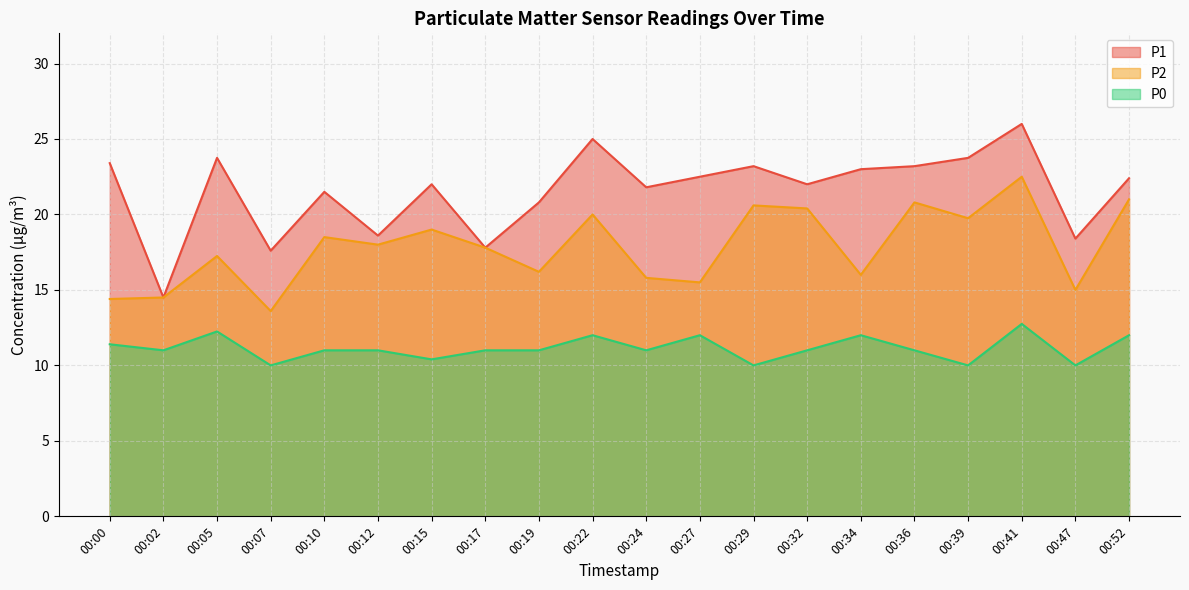

The value of P2 at 00:15 is 4.4. True or false?

False